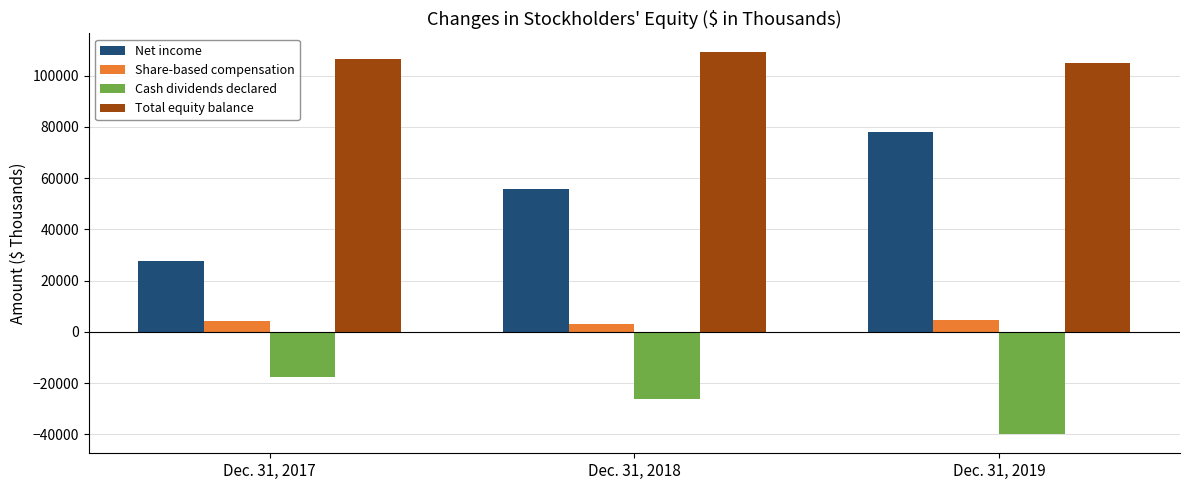

Which series has the largest total across all categories?

Total equity balance